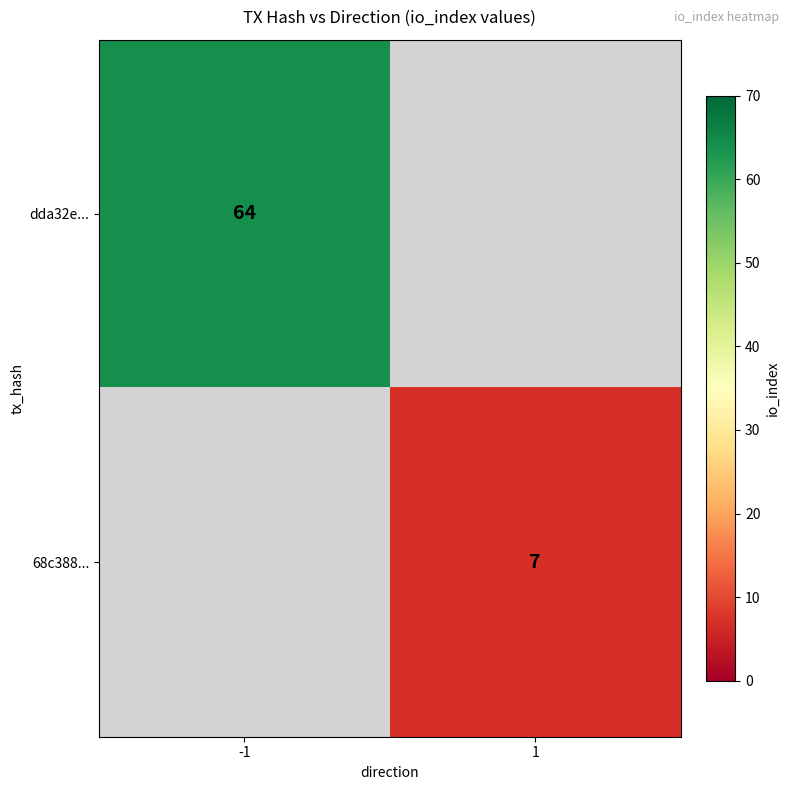

Is the value of 68c388... at 1 greater than the value of dda32e... at -1?

No